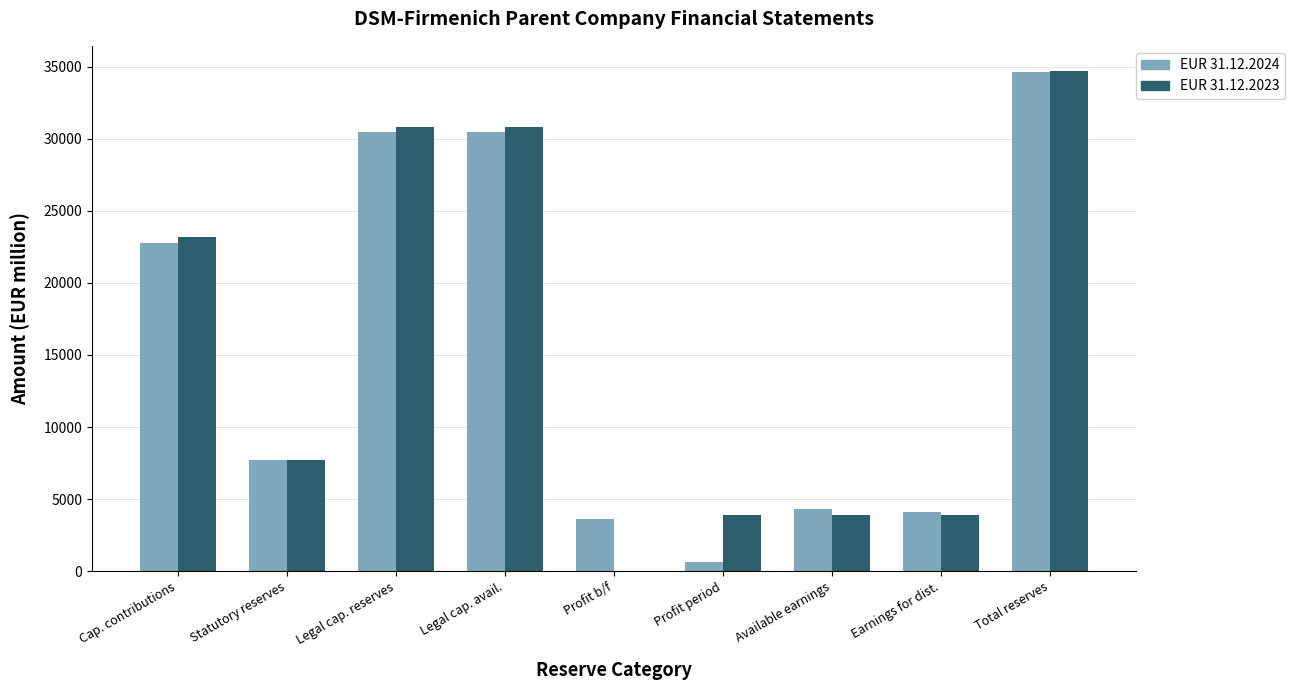

True or false: EUR 31.12.2023 has a value of 7687 at Statutory reserves.

True